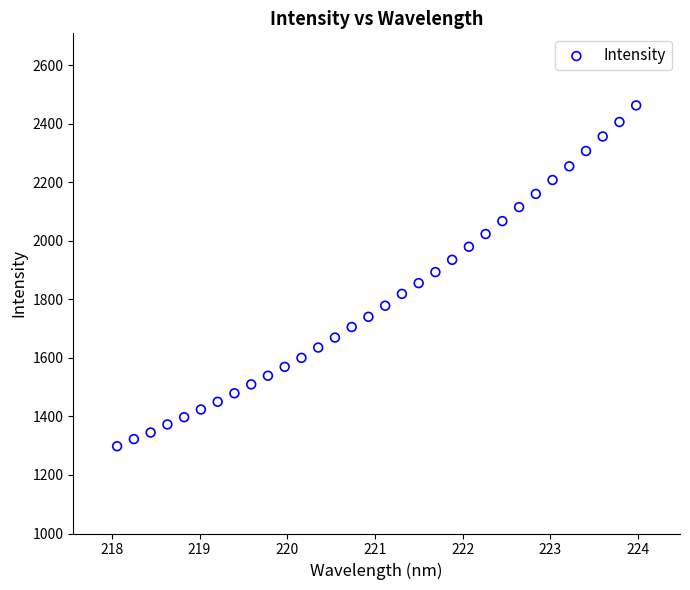

What is the range of X values (max minus min)?

5.9